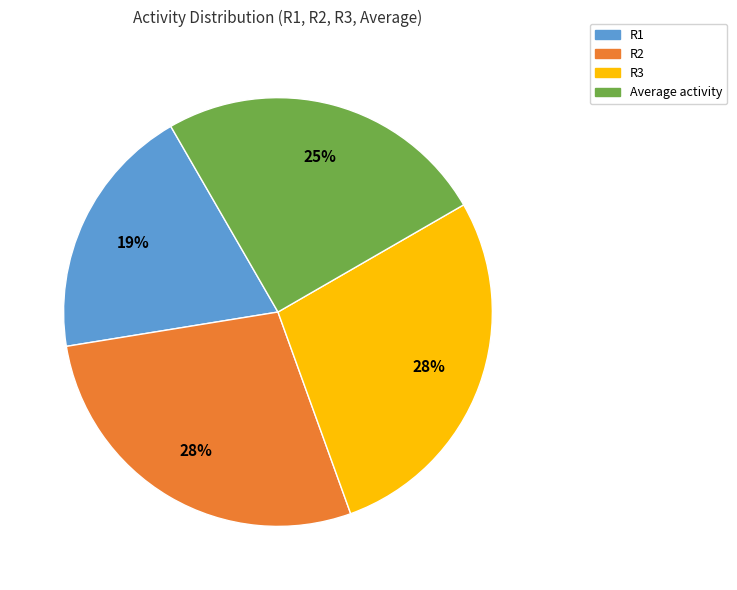

To the nearest percent, what is the difference between the largest and smallest slice percentages?

9%